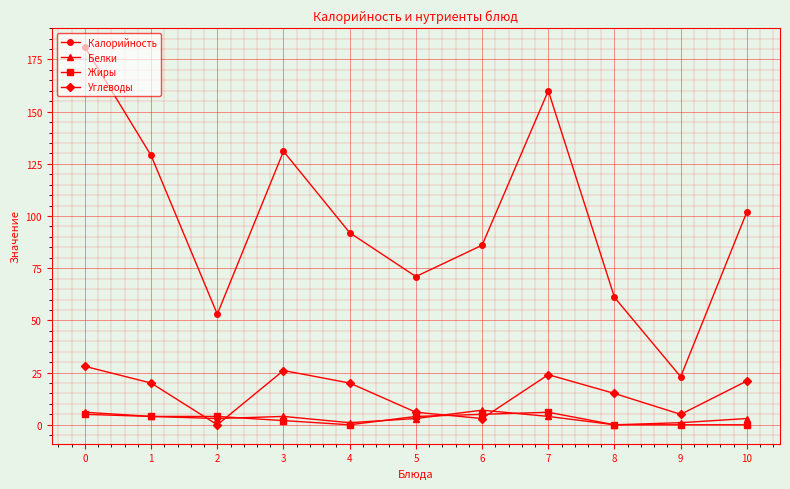

Which series has the widest spread of values?

Калорийность